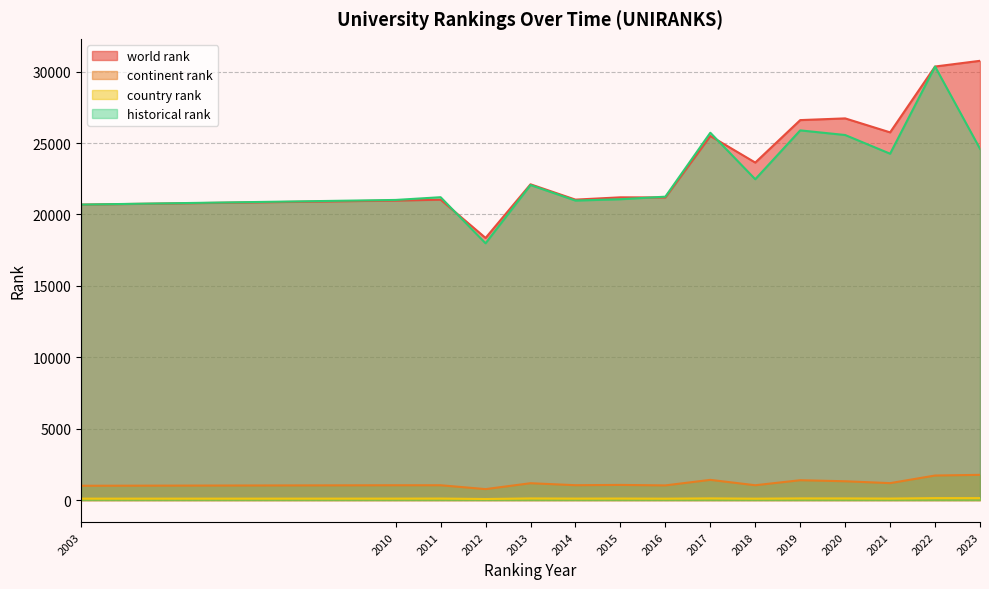

In continent rank, how many points are higher than both neighbors (excluding endpoints)?

4